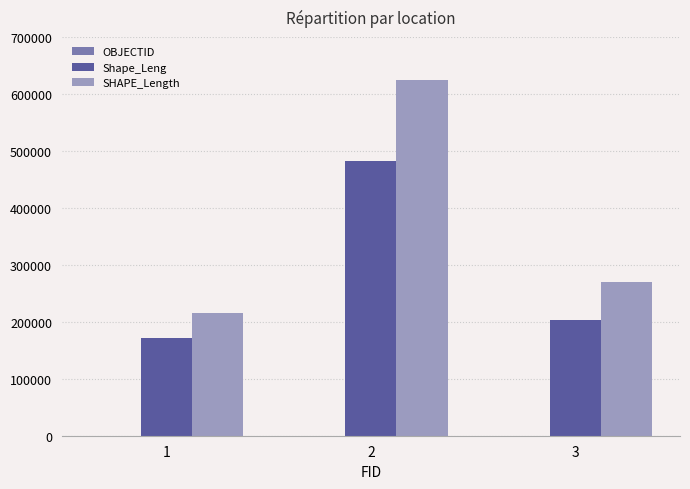

Is it true that SHAPE_Length equals 339108.0 at 1?

False